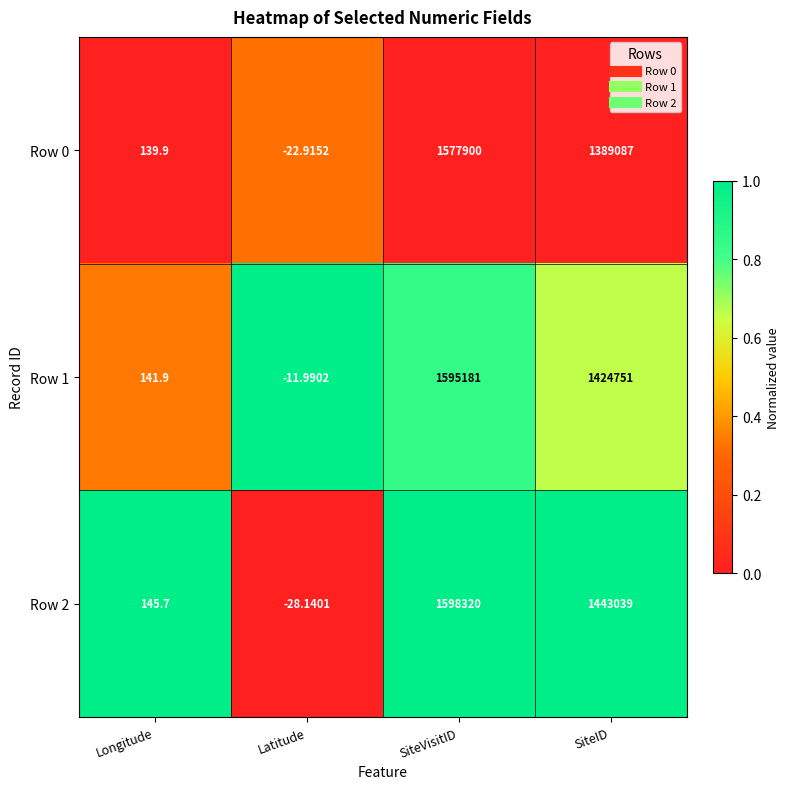

At which category is the sum across all series the highest?

SiteVisitID